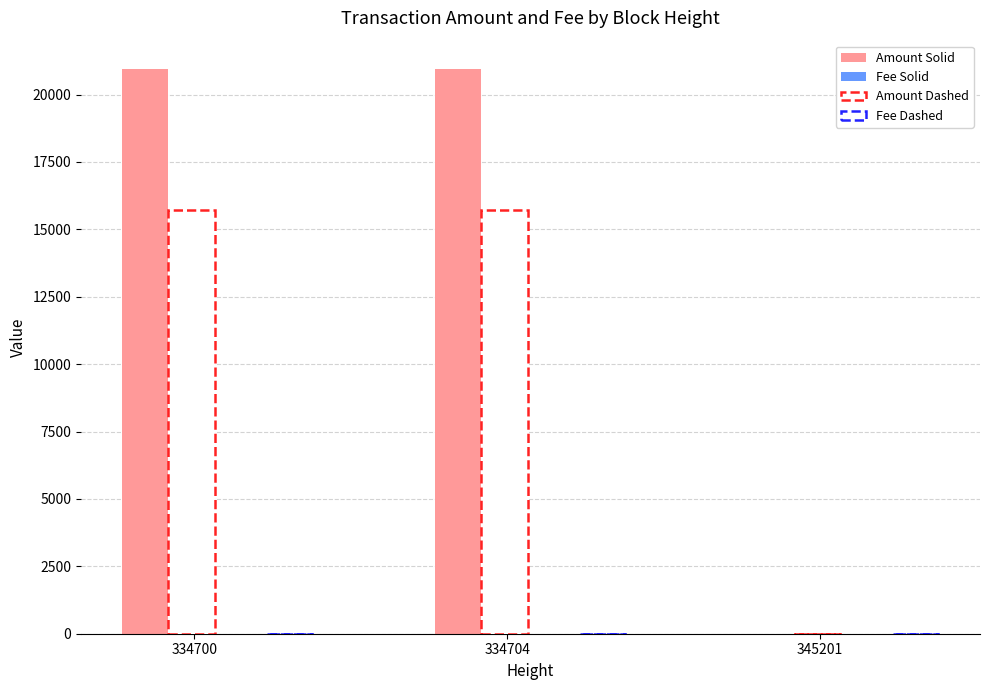

Does the chart contain stacked bars?

No